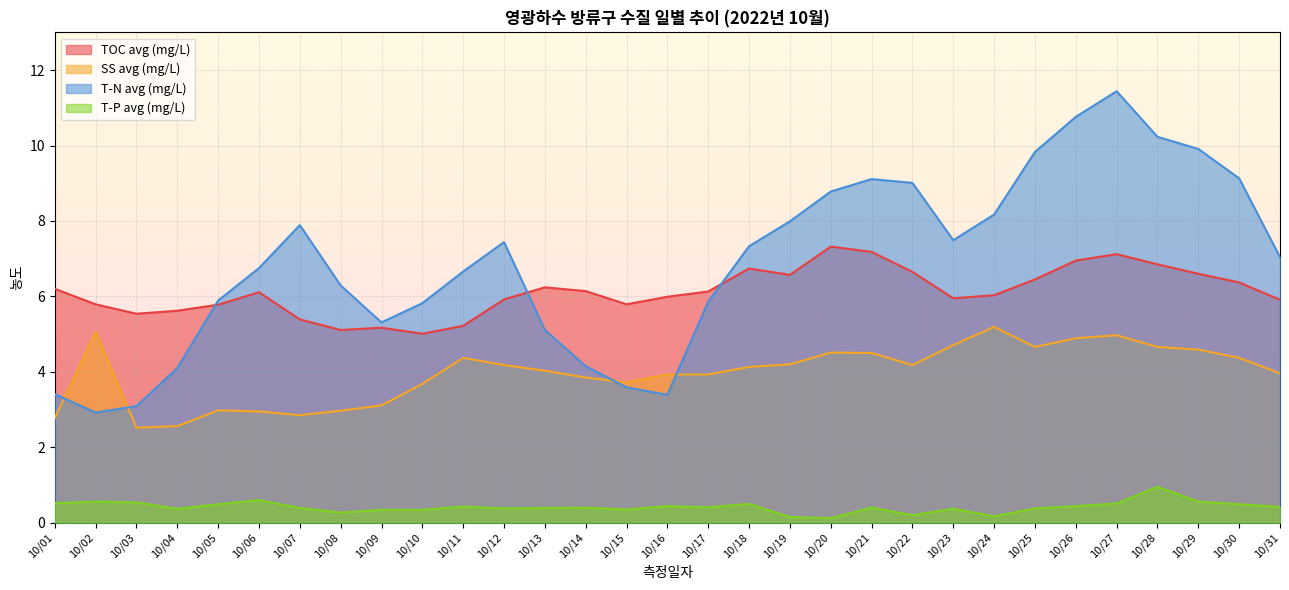

Between 10/30 and 10/25, which is larger?

10/25